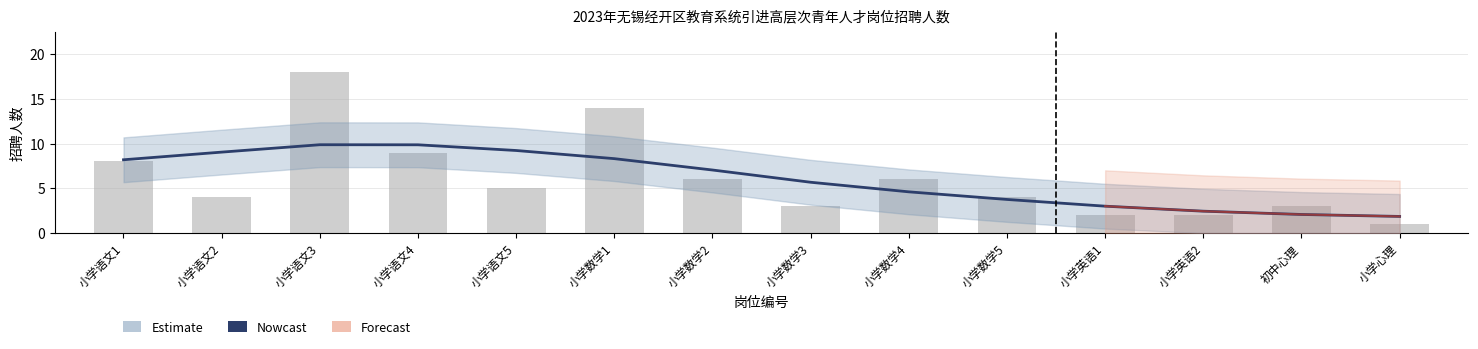

Reading left to right, what are all the values shown in this chart?

研究生: 6001=8	6002=4	6003=0	6004=0	6005=0	6006=14	6007=6	6008=3	6009=0	6010=0	6011=2	6012=2	6013=0	6014=0
本科及以上: 6001=0	6002=0	6003=18	6004=9	6005=5	6006=0	6007=0	6008=0	6009=6	6010=4	6011=0	6012=0	6013=3	6014=1